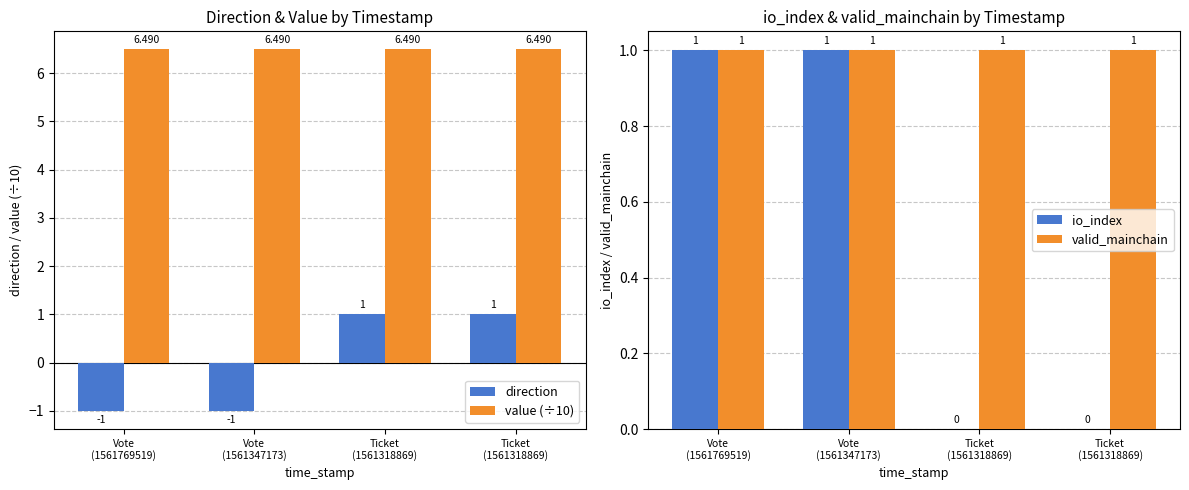

What is the difference between the maximum and minimum values in the direction series?

2.0